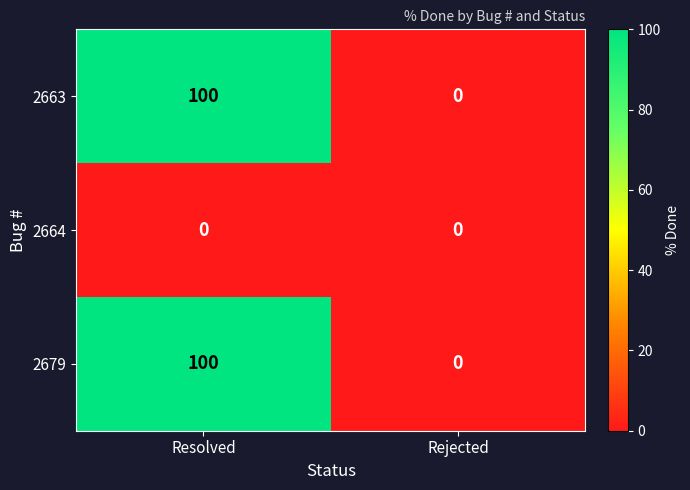

At which category is the sum across all series the highest?

Resolved